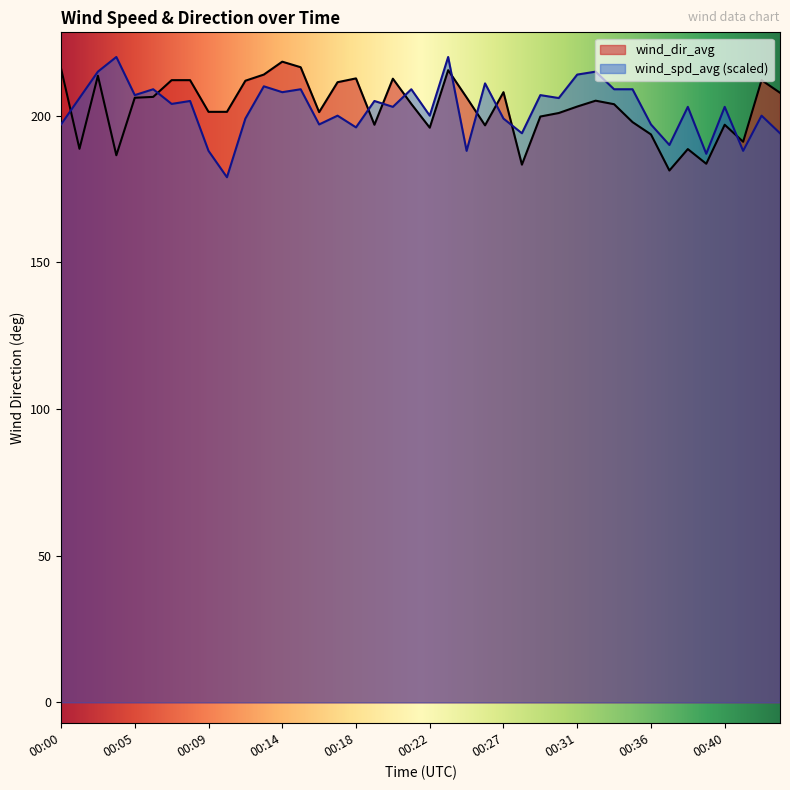

Is it true that wind_spd_avg equals 305.3 at 00:11?

False